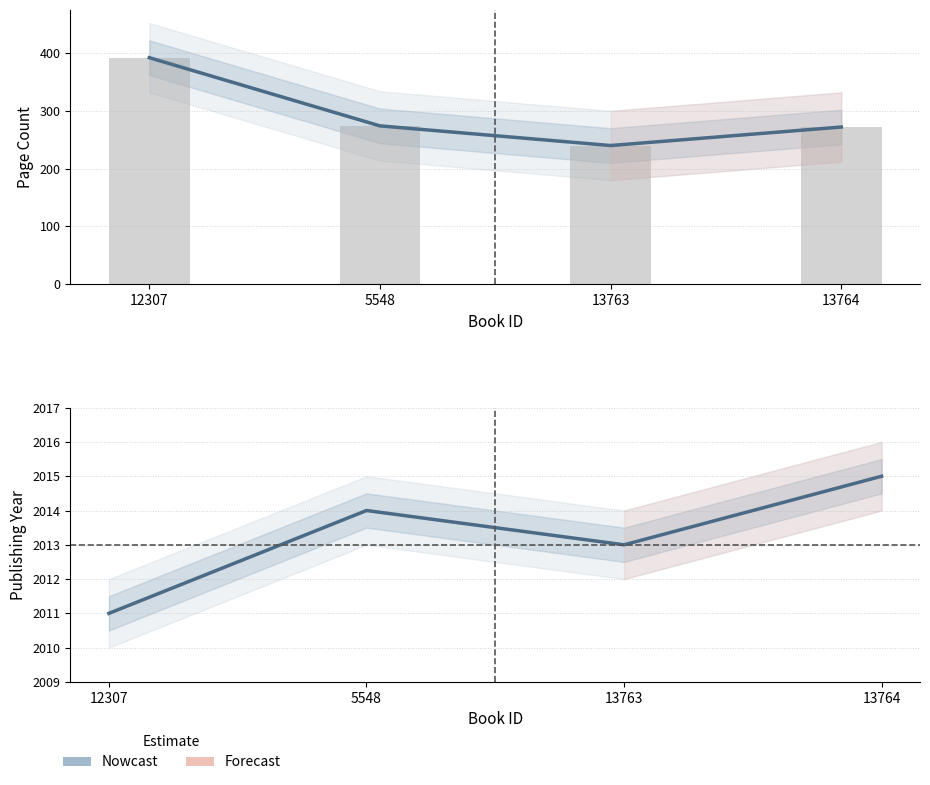

How many groups of bars are there?

4